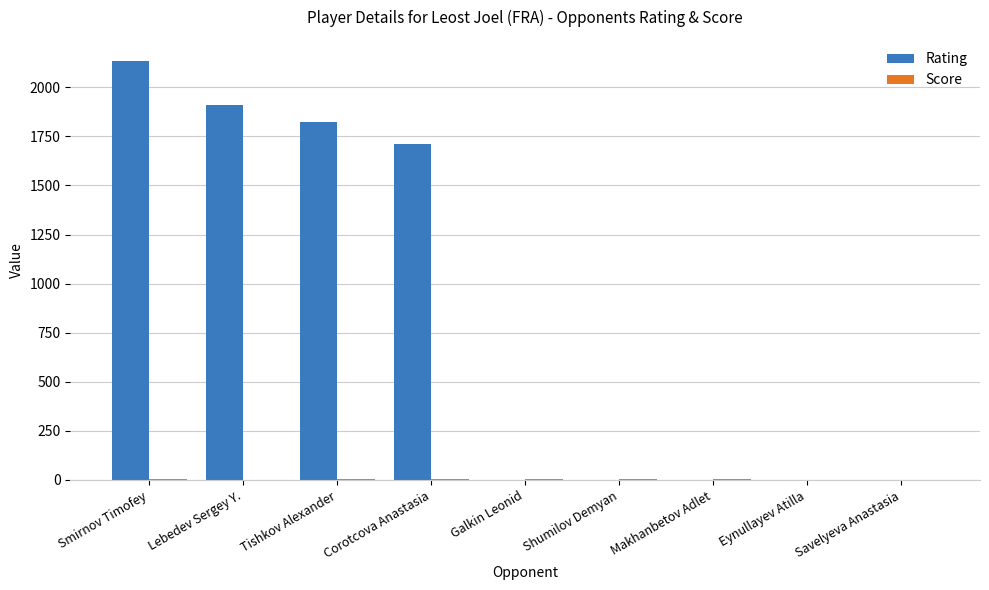

Count the number of categories in the chart.

9